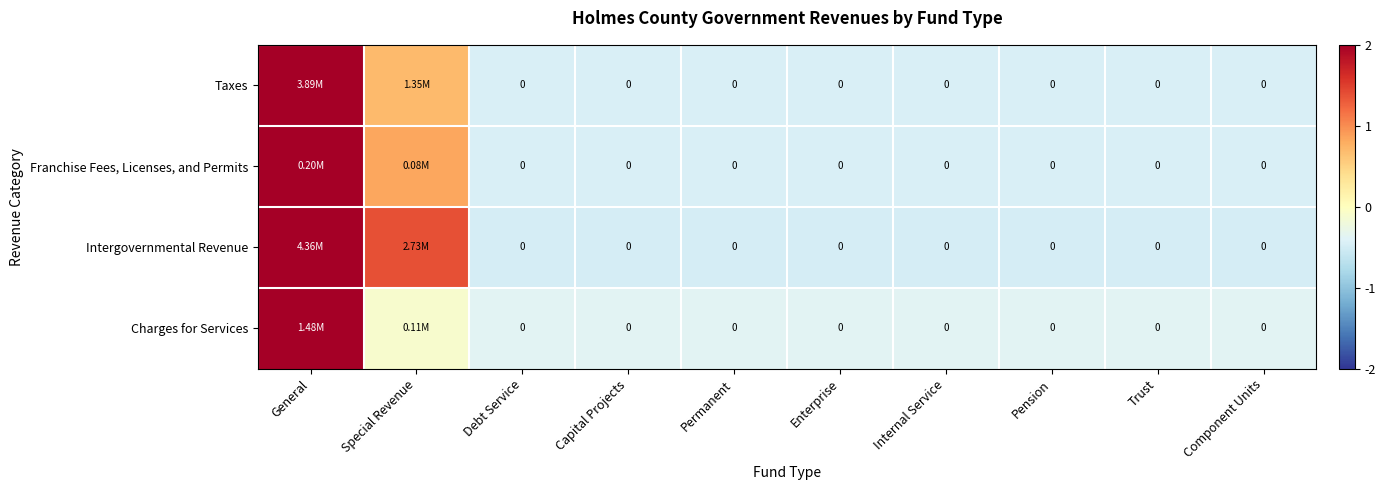

How many values in the Taxes series are below 0?

8